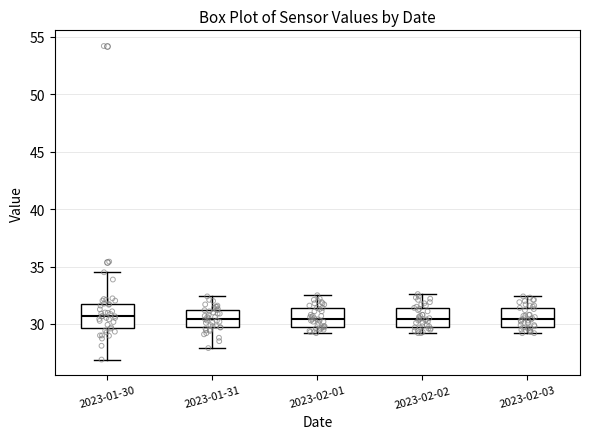

Reading left to right, transcribe this box plot: for each box, give where its median line is, the range the box spans, and where its two whiskers end, as read against the y-axis. The values are not printed on the chart, so give them approximately, as read against the axis.

2023-01-30: median 30.5, box 29.5 to 31.5, whiskers 27.0 to 34.5
2023-01-31: median 30.5, box 29.5 to 31.0, whiskers 28.0 to 32.5
2023-02-01: median 30.5, box 30.0 to 31.5, whiskers 29.0 to 32.5
2023-02-02: median 30.5, box 30.0 to 31.5, whiskers 29.0 to 32.5
2023-02-03: median 30.5, box 30.0 to 31.5, whiskers 29.0 to 32.5